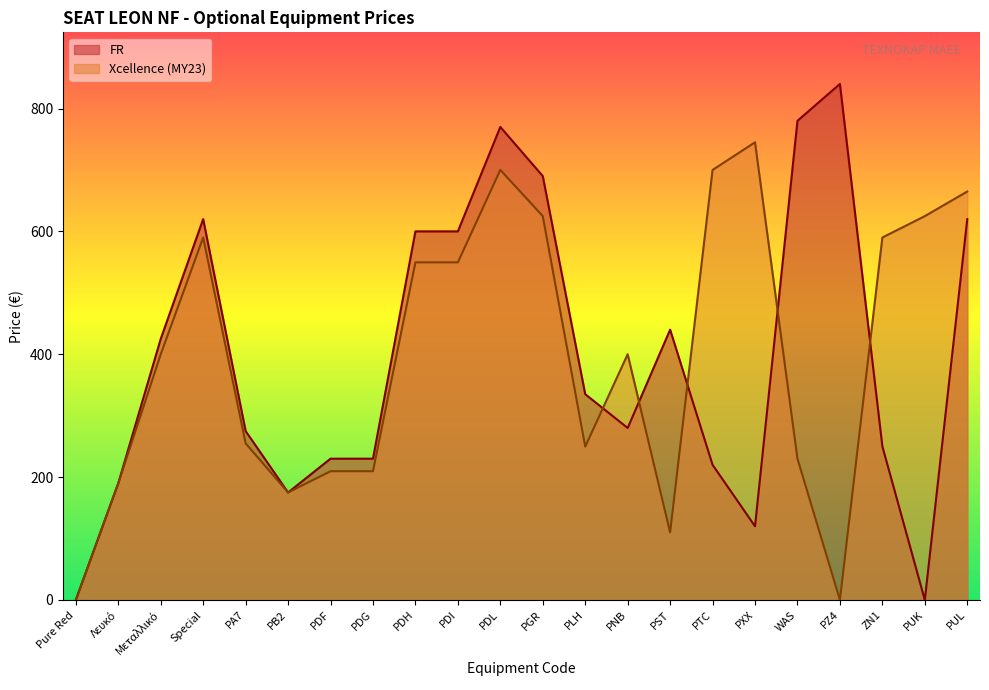

What value does the Xcellence (MY23) series have at PGR?

624.8